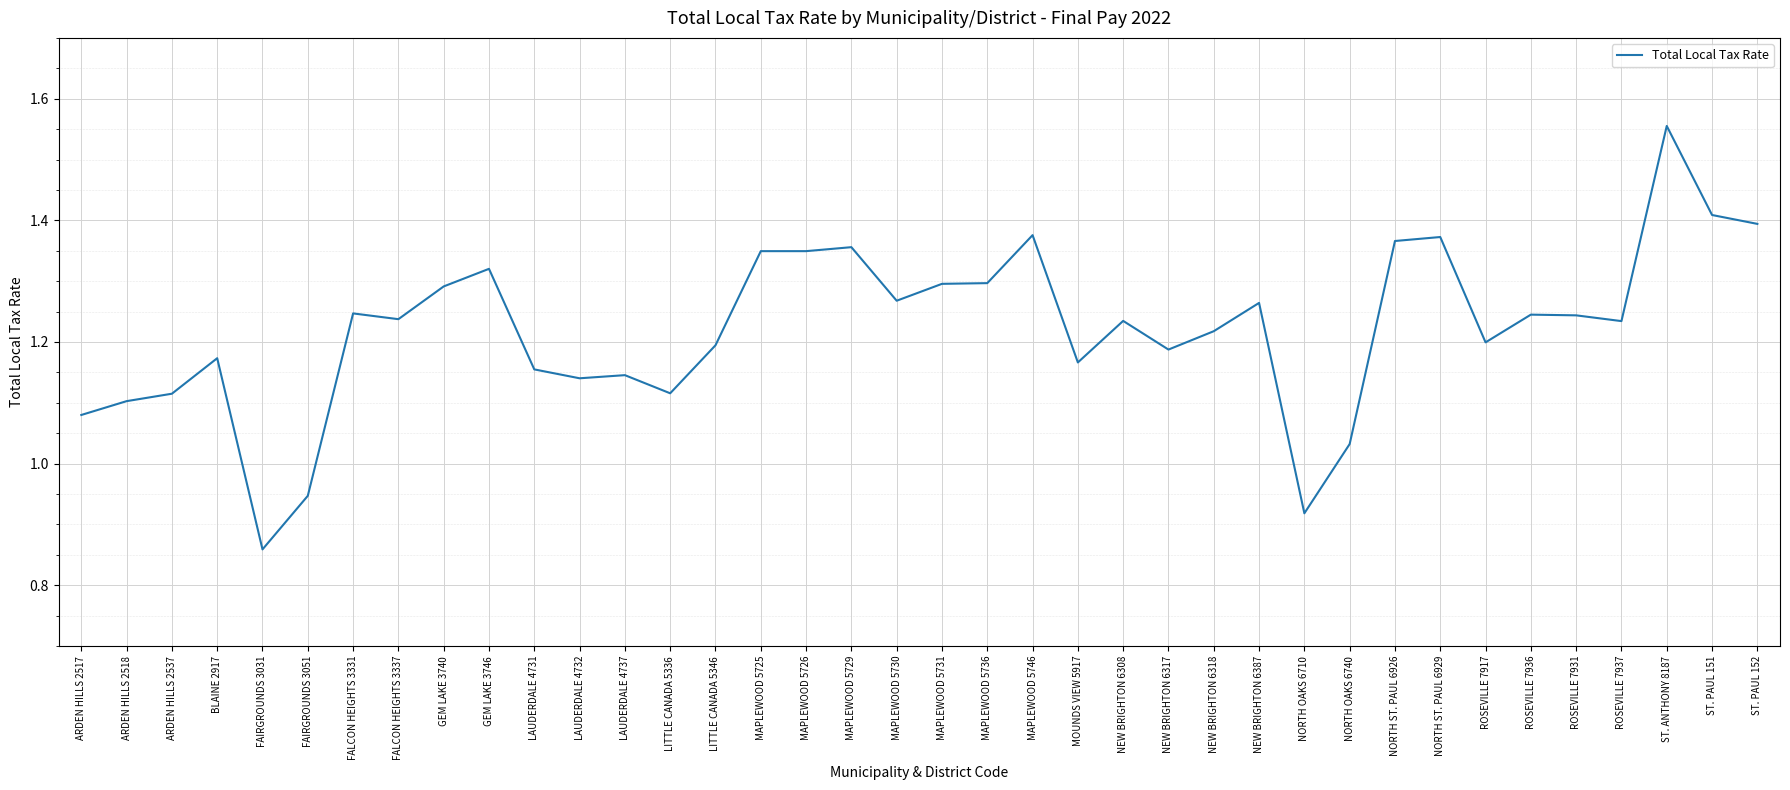

What position from the right is NORTH OAKS 6740?

10